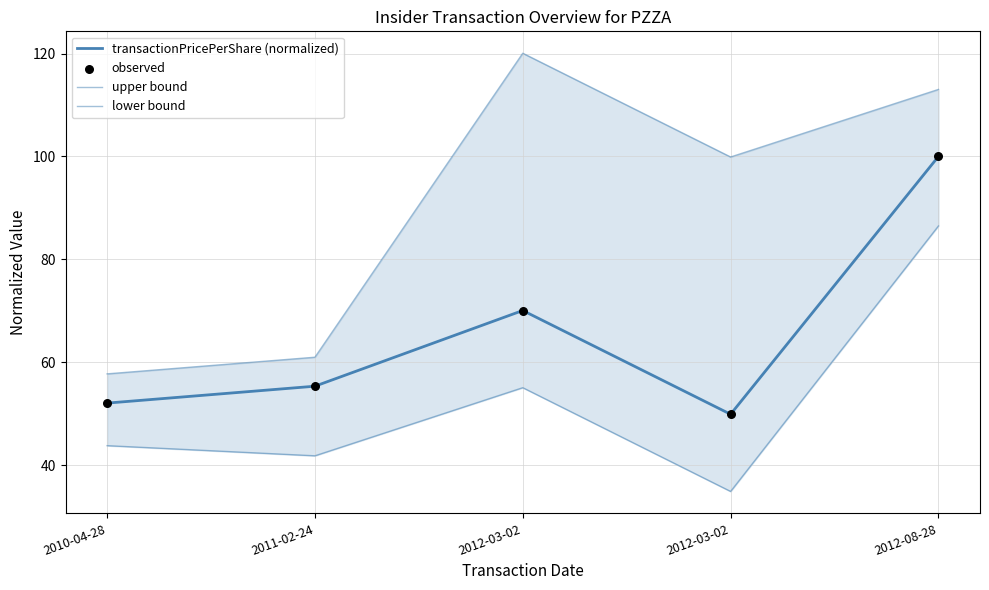

Which series has the widest spread of Y values?

upper bound